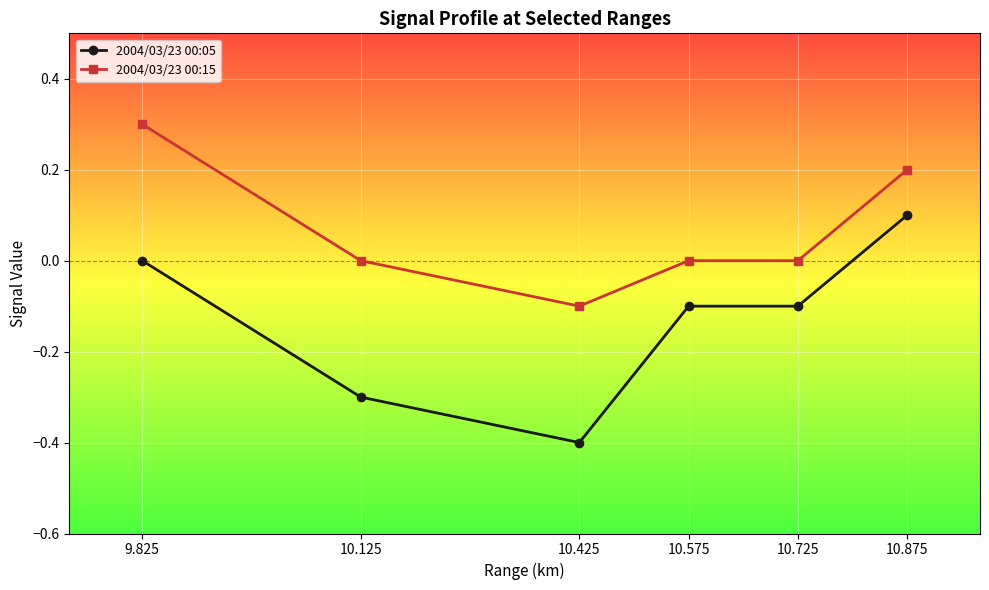

What is the maximum value shown in the chart?

0.3